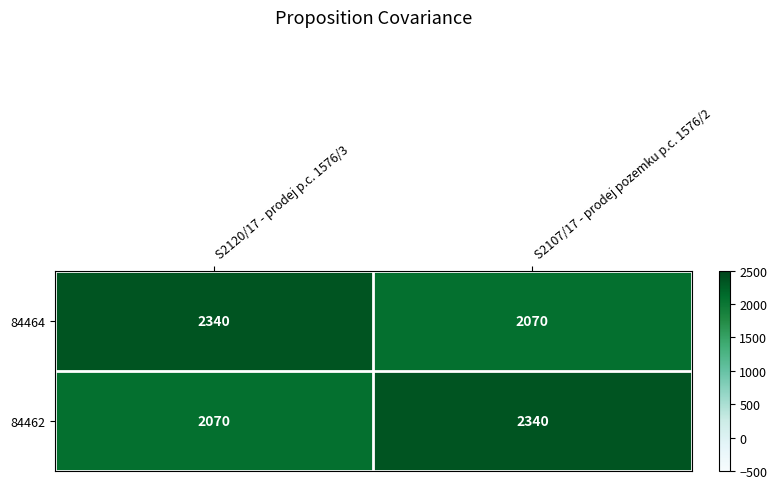

True or false: 84464 has a value of 2340 at S2120/17 - prodej p.c. 1576/3.

True